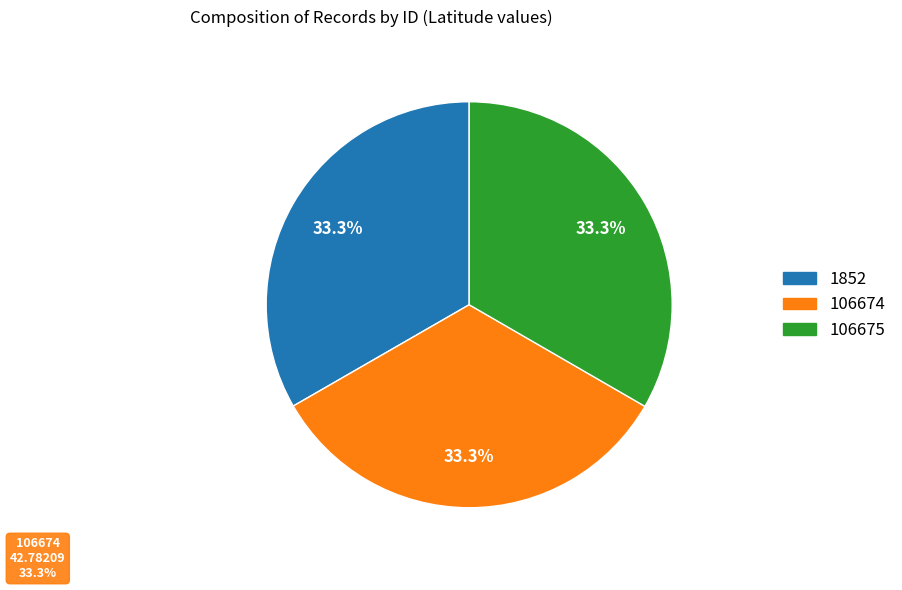

Combined, what portion of the pie is 1852 and 106674?

66.7%